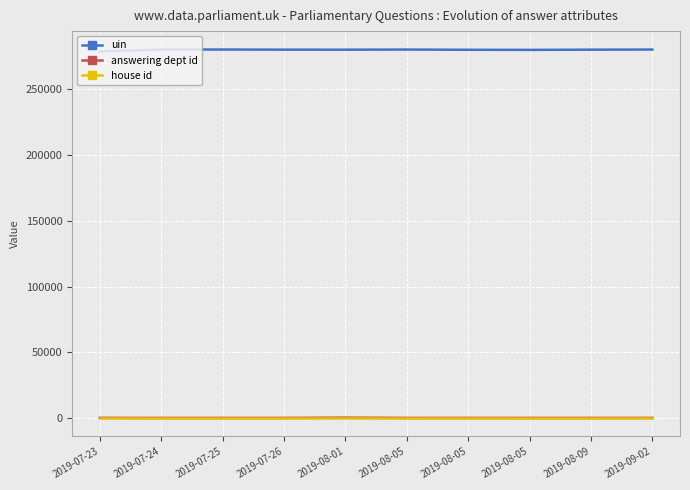

Does the chart display data point markers on the line(s)?

No